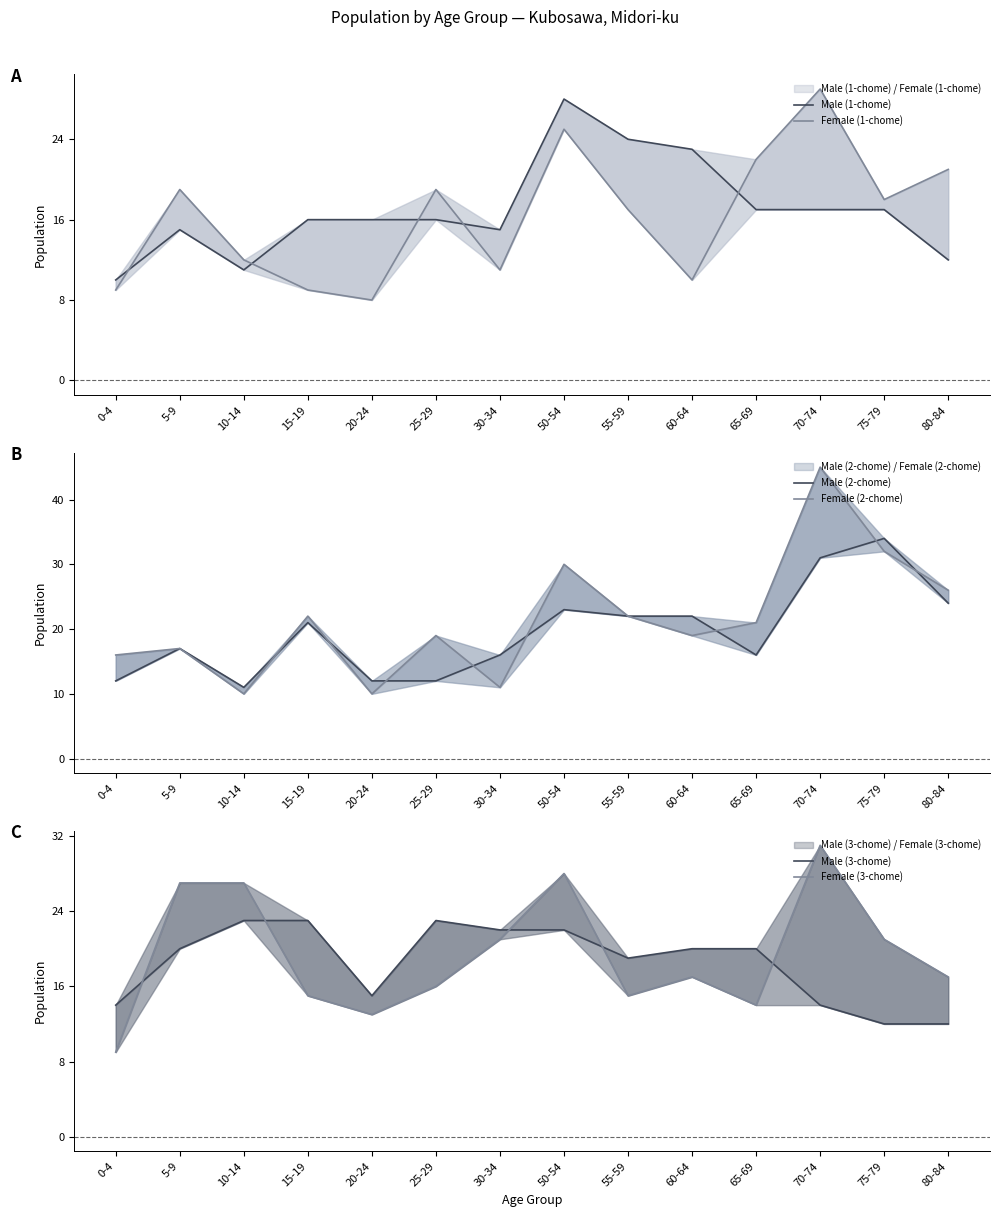

Where is the first local minimum for Male (3-chome)?

20-24